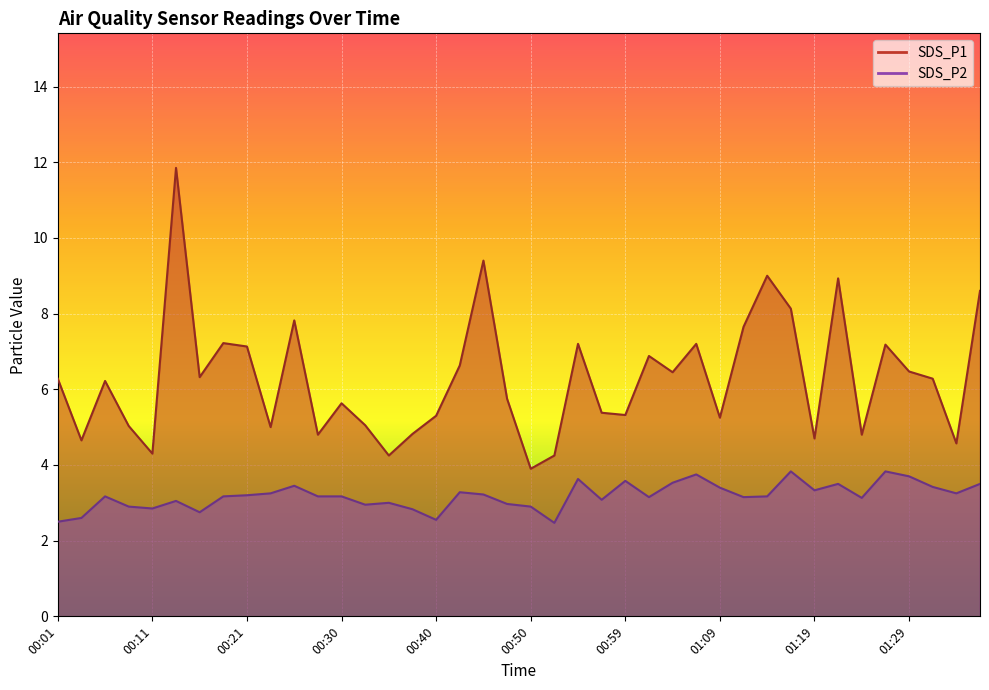

Which series has the widest spread of values?

SDS_P1